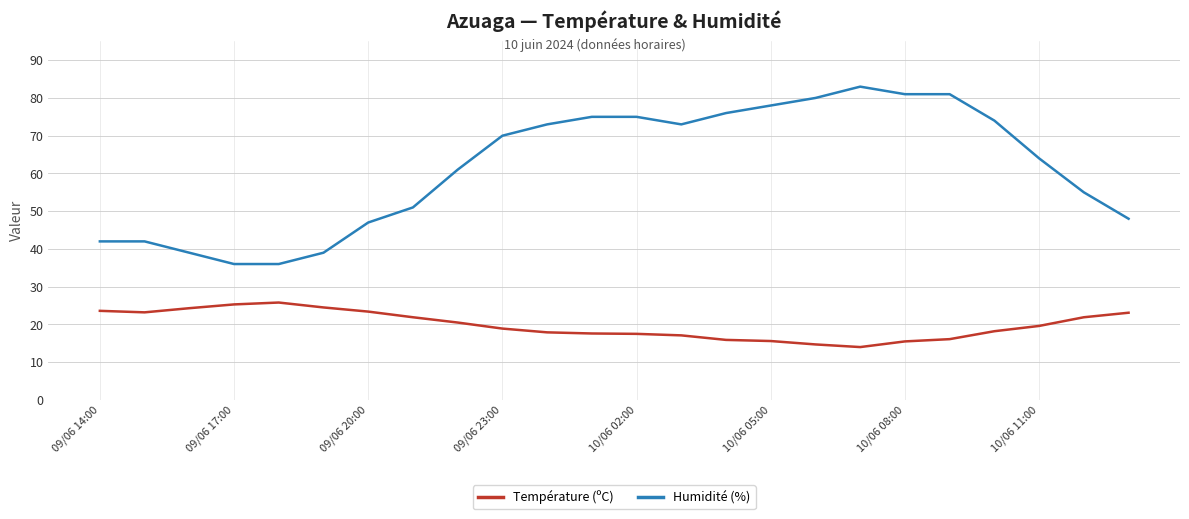

What is the minimum value for Température (ºC)?

14.0